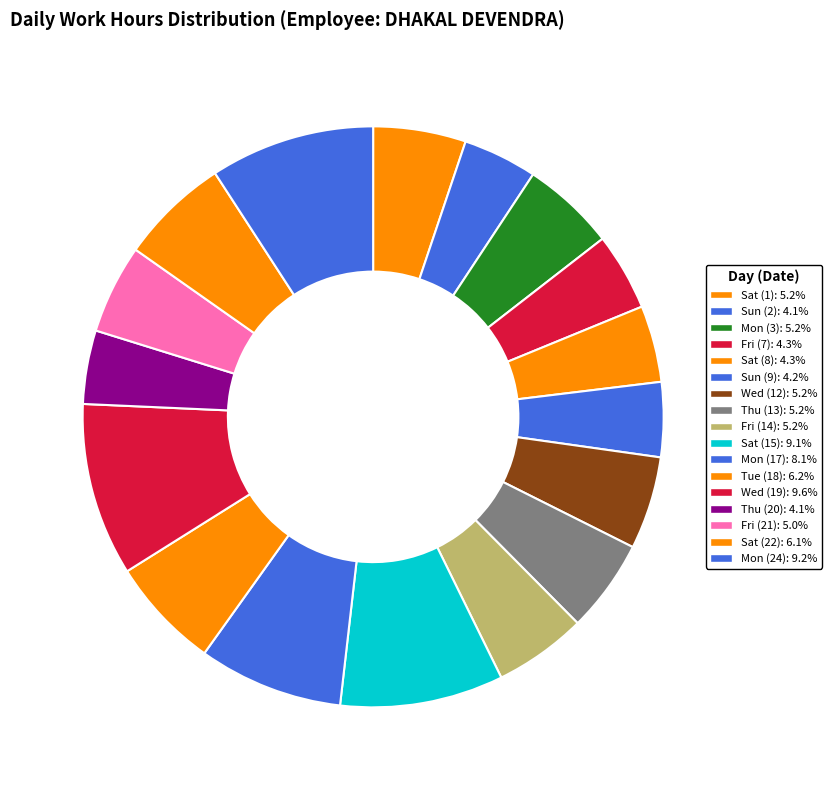

To the nearest percent, what percentage of the pie is Tue (18)?

6%